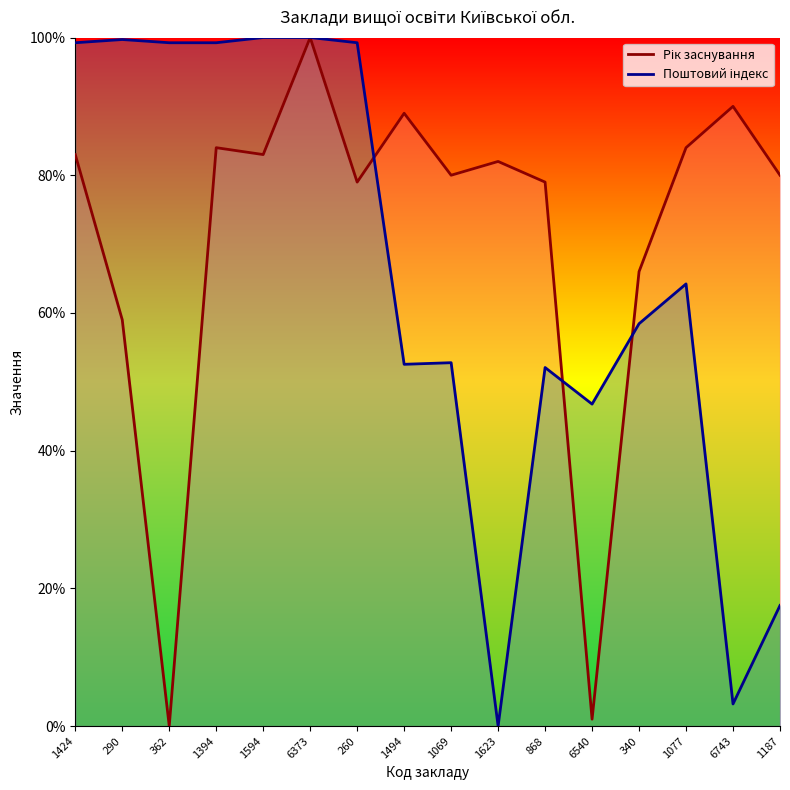

What position from the left is 1069?

9